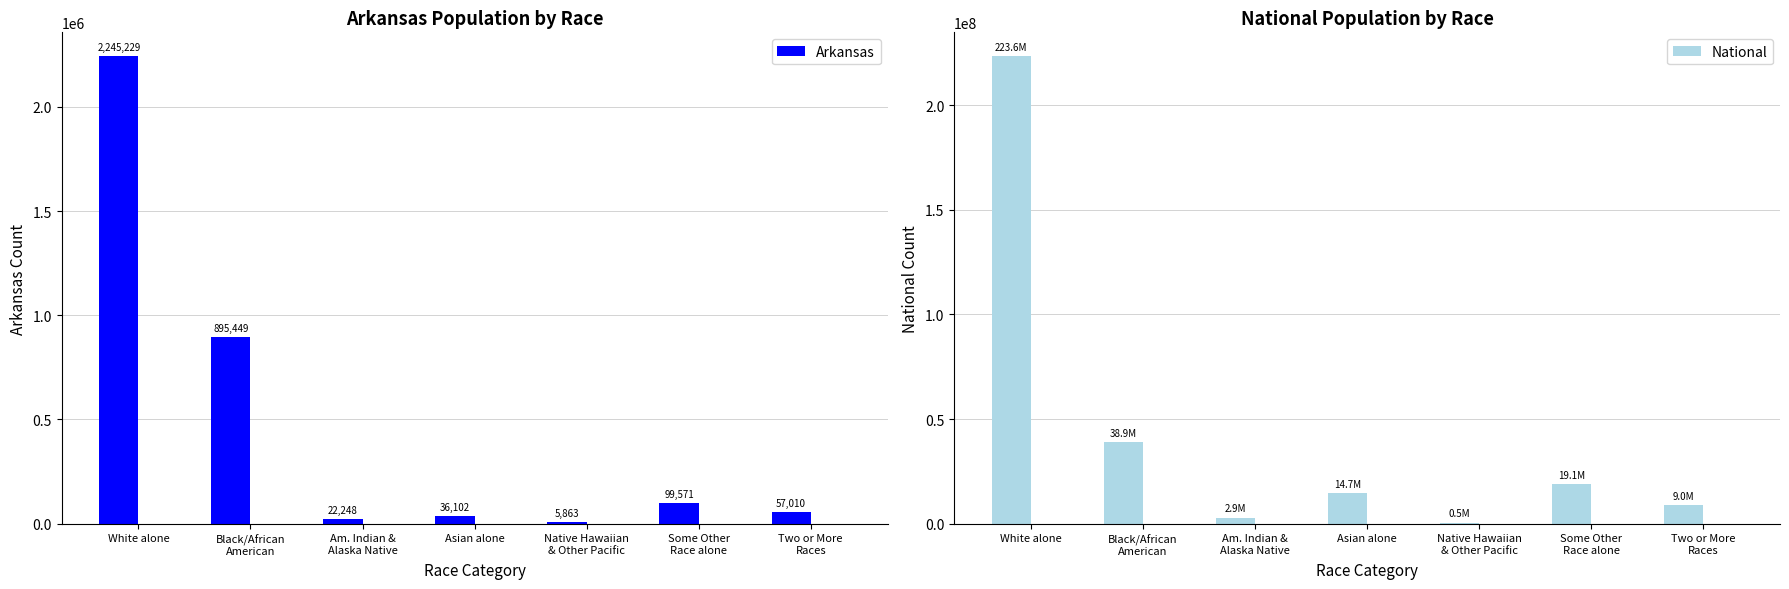

The Arkansas series shows 57010 at Two or More
Races. True or false?

True